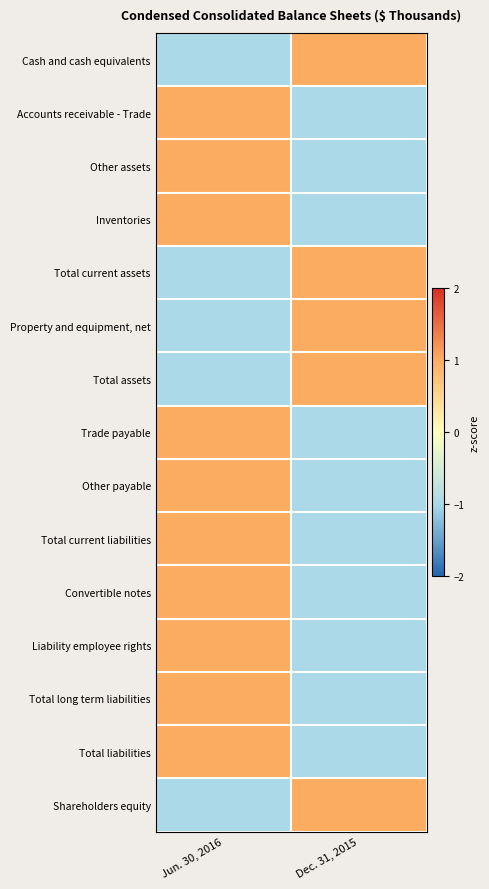

Reading right to left, list all the values displayed in this chart.

Cash and cash equivalents: Dec. 31, 2015=1	Jun. 30, 2016=-1
Accounts receivable - Trade: Dec. 31, 2015=-1	Jun. 30, 2016=1
Other assets: Dec. 31, 2015=-1	Jun. 30, 2016=1
Inventories: Dec. 31, 2015=-1	Jun. 30, 2016=1
Total current assets: Dec. 31, 2015=1	Jun. 30, 2016=-1
Property and equipment, net: Dec. 31, 2015=1	Jun. 30, 2016=-1
Total assets: Dec. 31, 2015=1	Jun. 30, 2016=-1
Trade payable: Dec. 31, 2015=-1	Jun. 30, 2016=1
Other payable: Dec. 31, 2015=-1	Jun. 30, 2016=1
Total current liabilities: Dec. 31, 2015=-1	Jun. 30, 2016=1
Convertible notes: Dec. 31, 2015=-1	Jun. 30, 2016=1
Liability employee rights: Dec. 31, 2015=-1	Jun. 30, 2016=1
Total long term liabilities: Dec. 31, 2015=-1	Jun. 30, 2016=1
Total liabilities: Dec. 31, 2015=-1	Jun. 30, 2016=1
Shareholders equity: Dec. 31, 2015=1	Jun. 30, 2016=-1